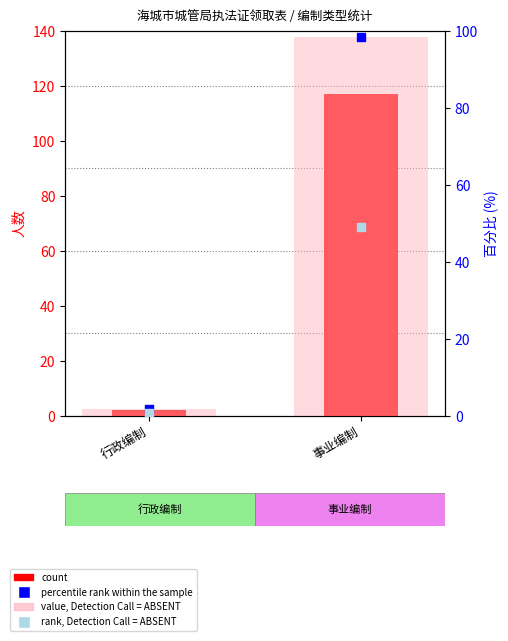

Which series contains the highest Y value?

count